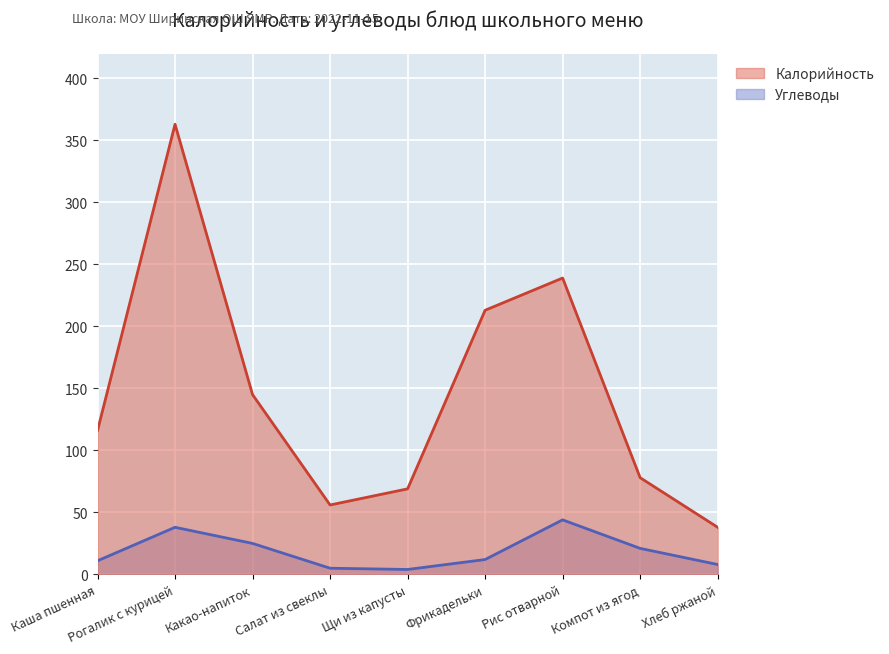

What is the approximate value of Калорийность at Рогалик с курицей, to the nearest 10?

360